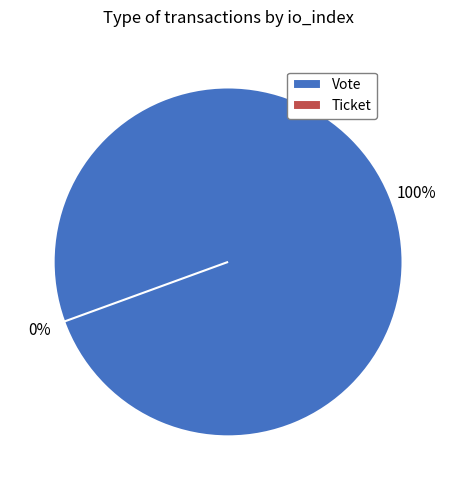

Is it true that Ticket is 9% of the pie?

False